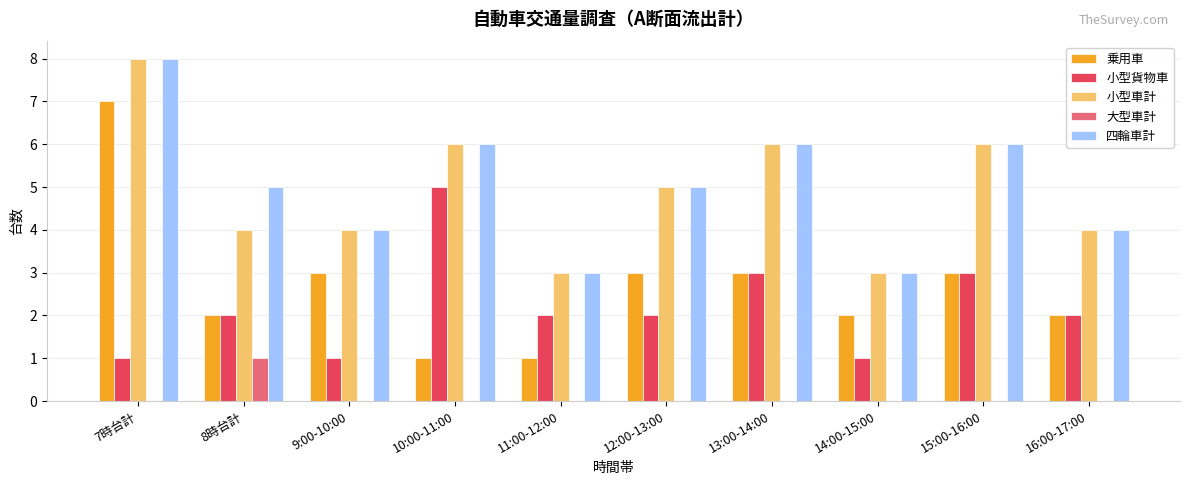

Reading left to right, extract all data points from this chart.

乗用車: 7	2	3	1	1	3	3	2	3	2
小型貨物車: 1	2	1	5	2	2	3	1	3	2
小型車計: 8	4	4	6	3	5	6	3	6	4
大型車計: 0	1	0	0	0	0	0	0	0	0
四輪車計: 8	5	4	6	3	5	6	3	6	4